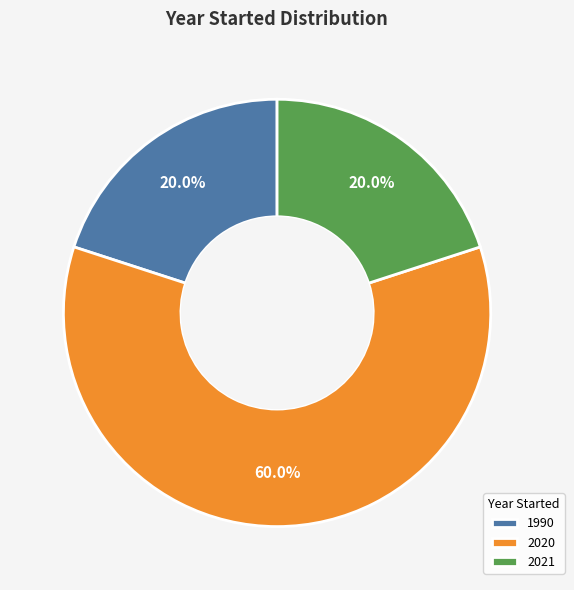

Between 2020 and 1990, which is larger?

2020